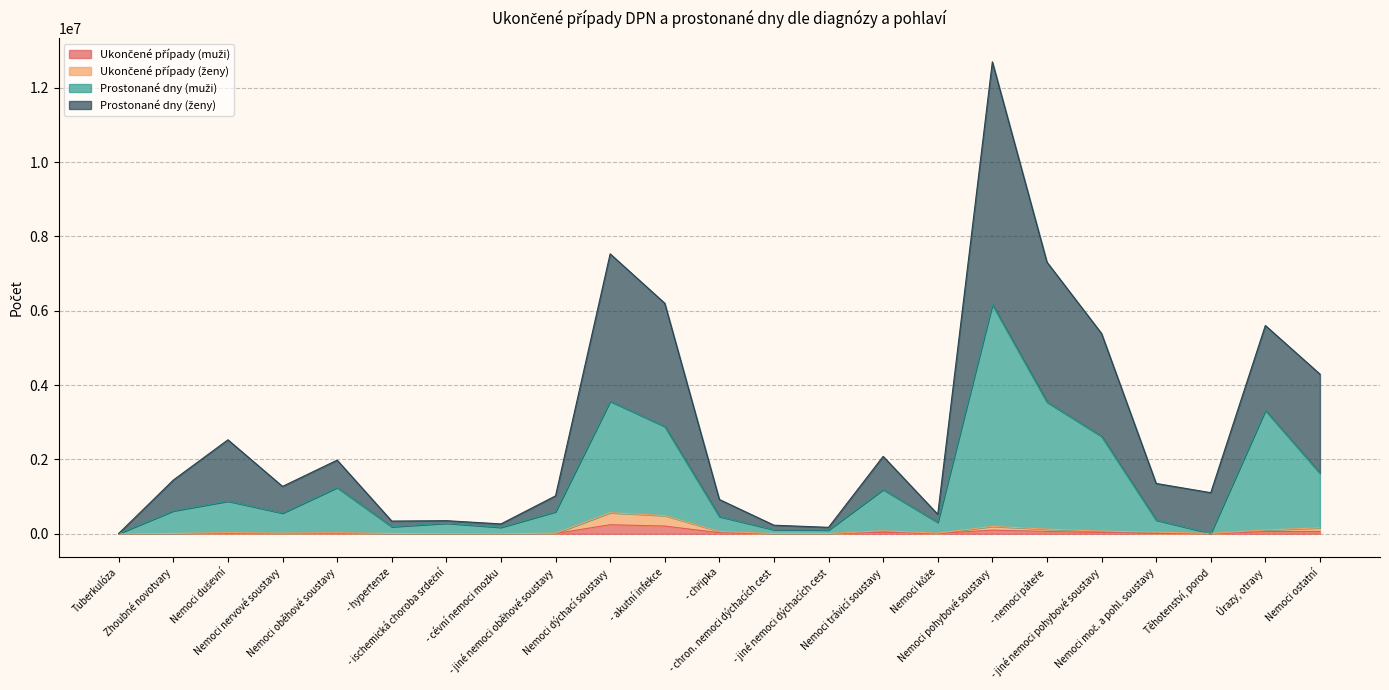

At which category is the sum across all series the highest?

Nemoci pohybové soustavy